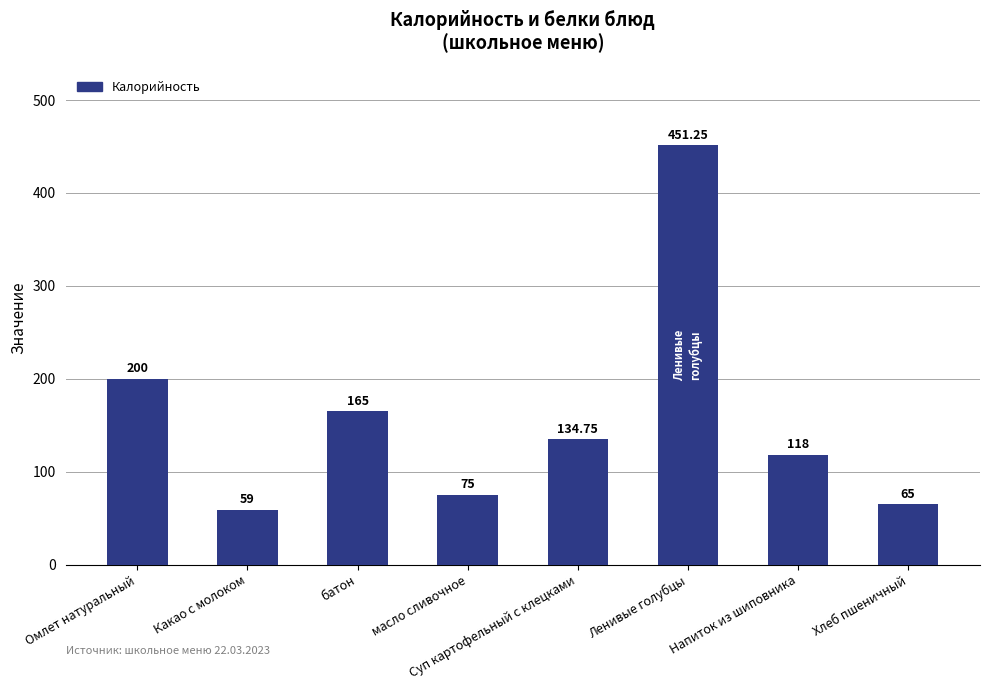

The value at Хлеб пшеничный is 96.3. True or false?

False